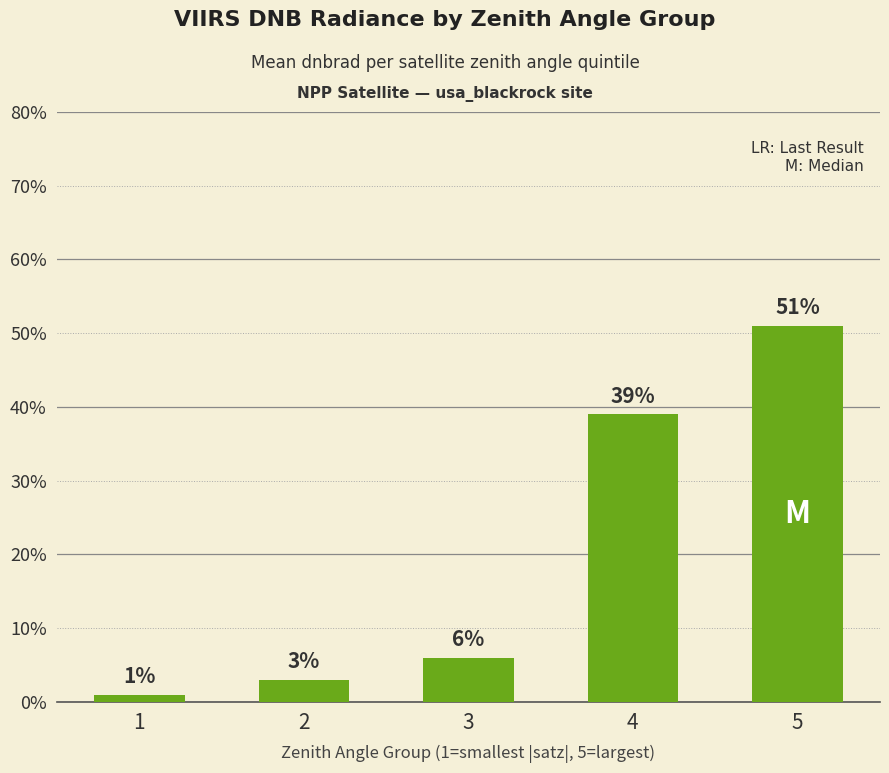

The chart shows a value of 1 at 1. True or false?

True